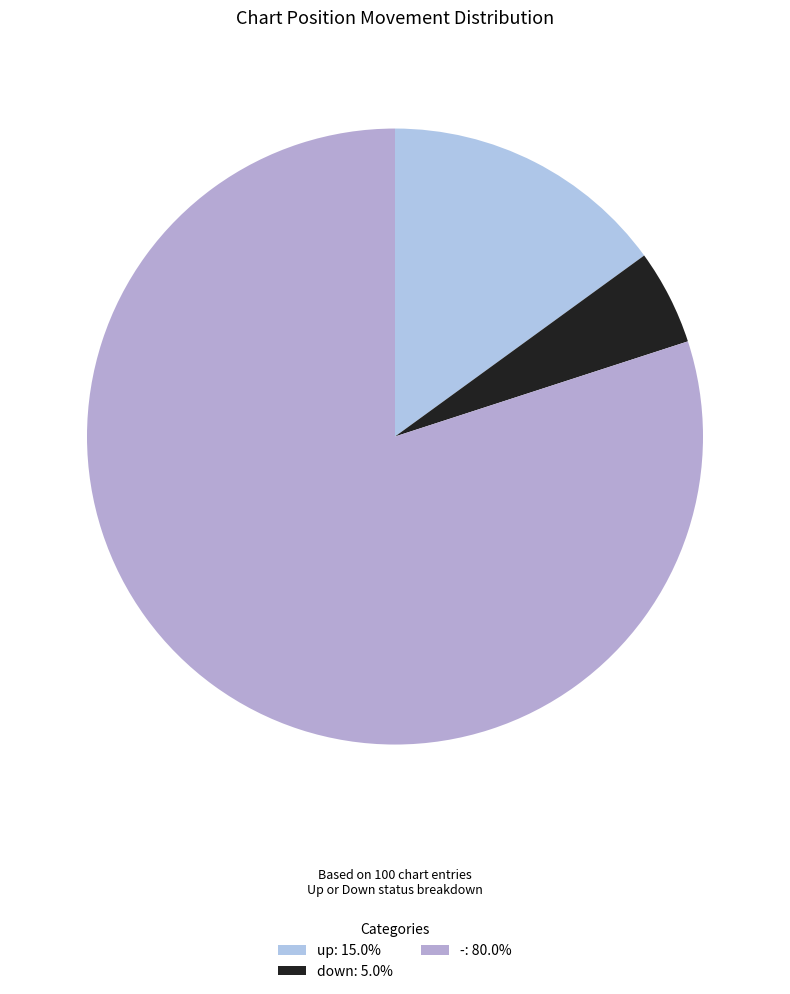

To the nearest percent, what is the combined percentage of - and down?

85%